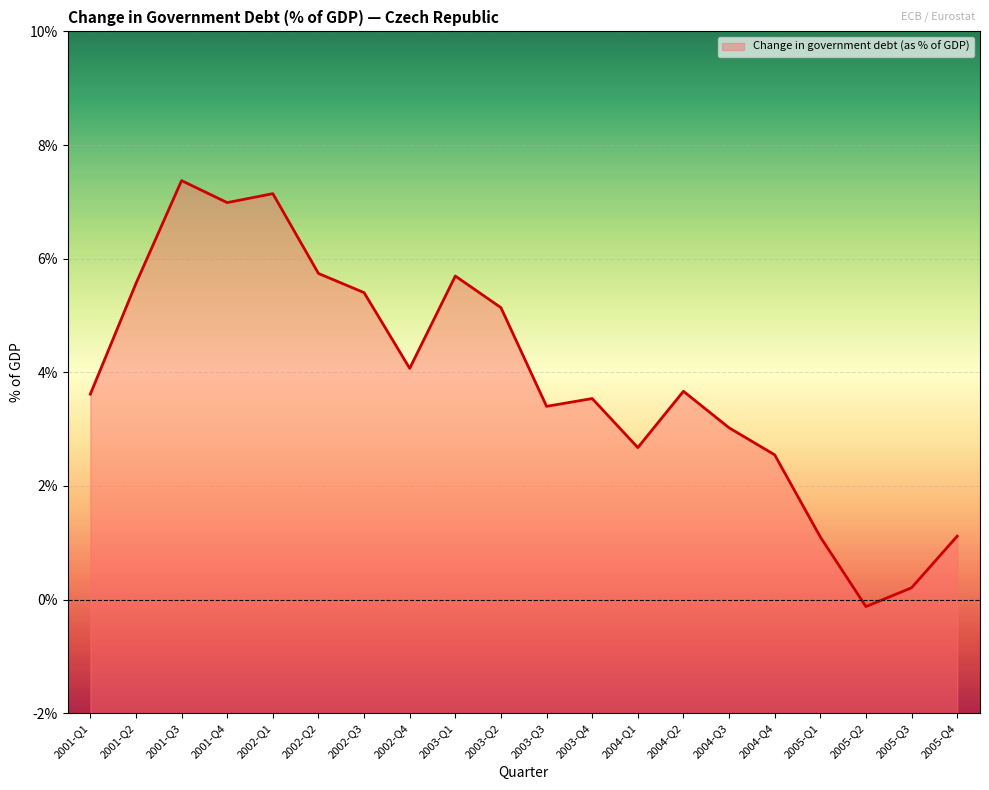

The chart shows a value of -0.2 at 2005-Q2. True or false?

False